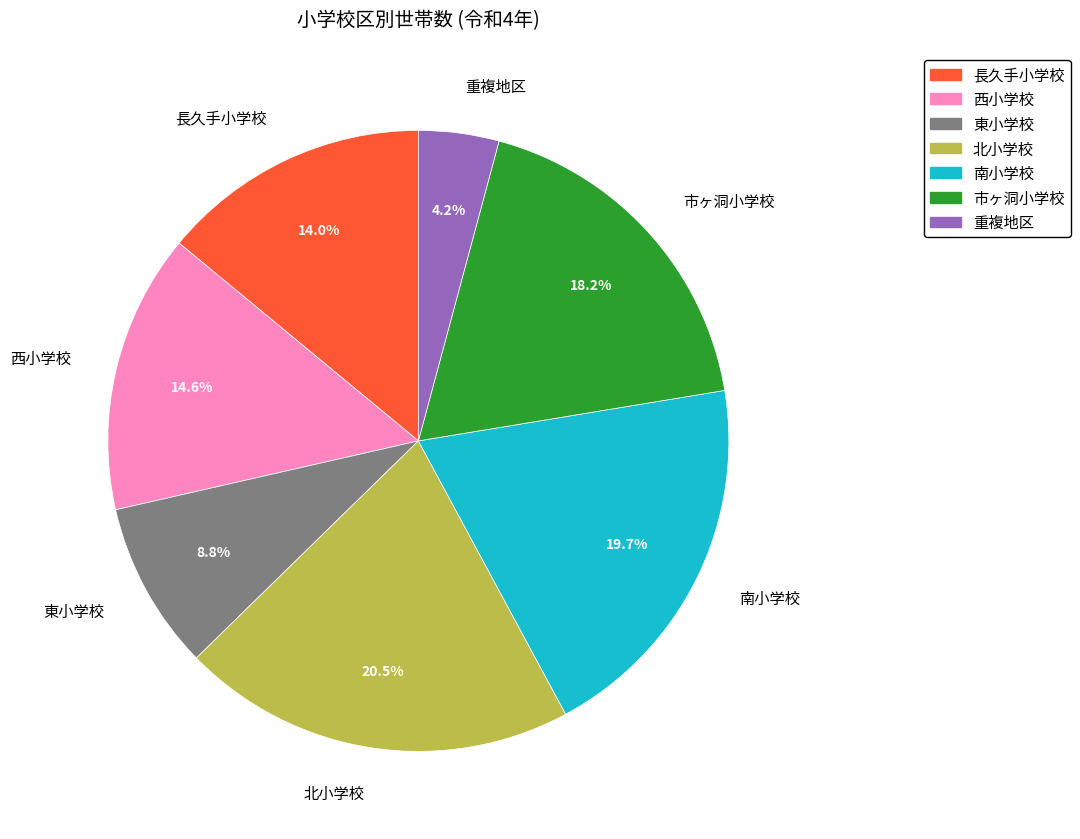

How many segments does this pie chart have?

7